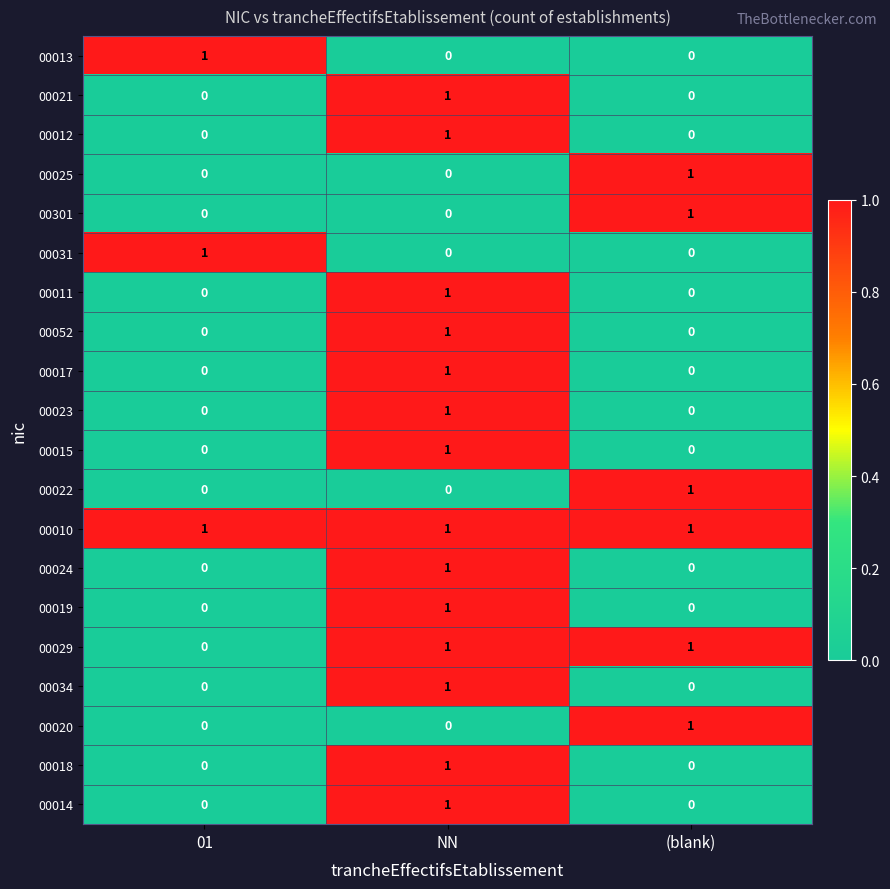

How many 00029 values are between 0 and 1?

3